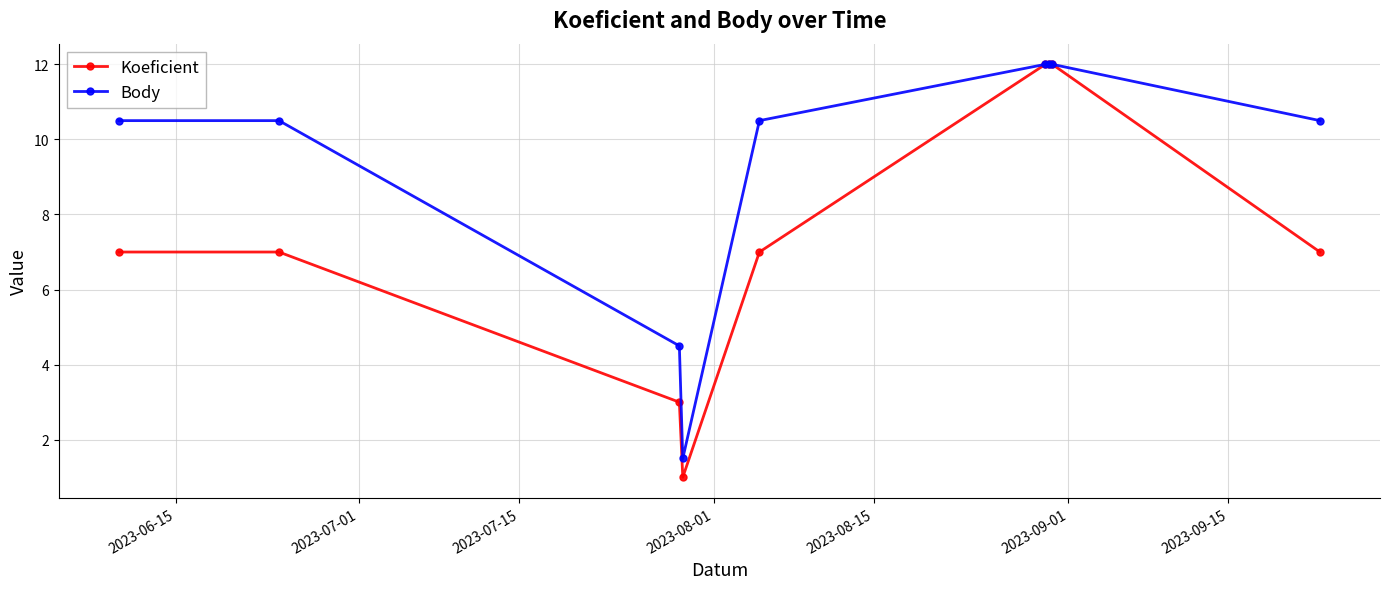

List the series in order of their overall mean, lowest first.

Koeficient, Body